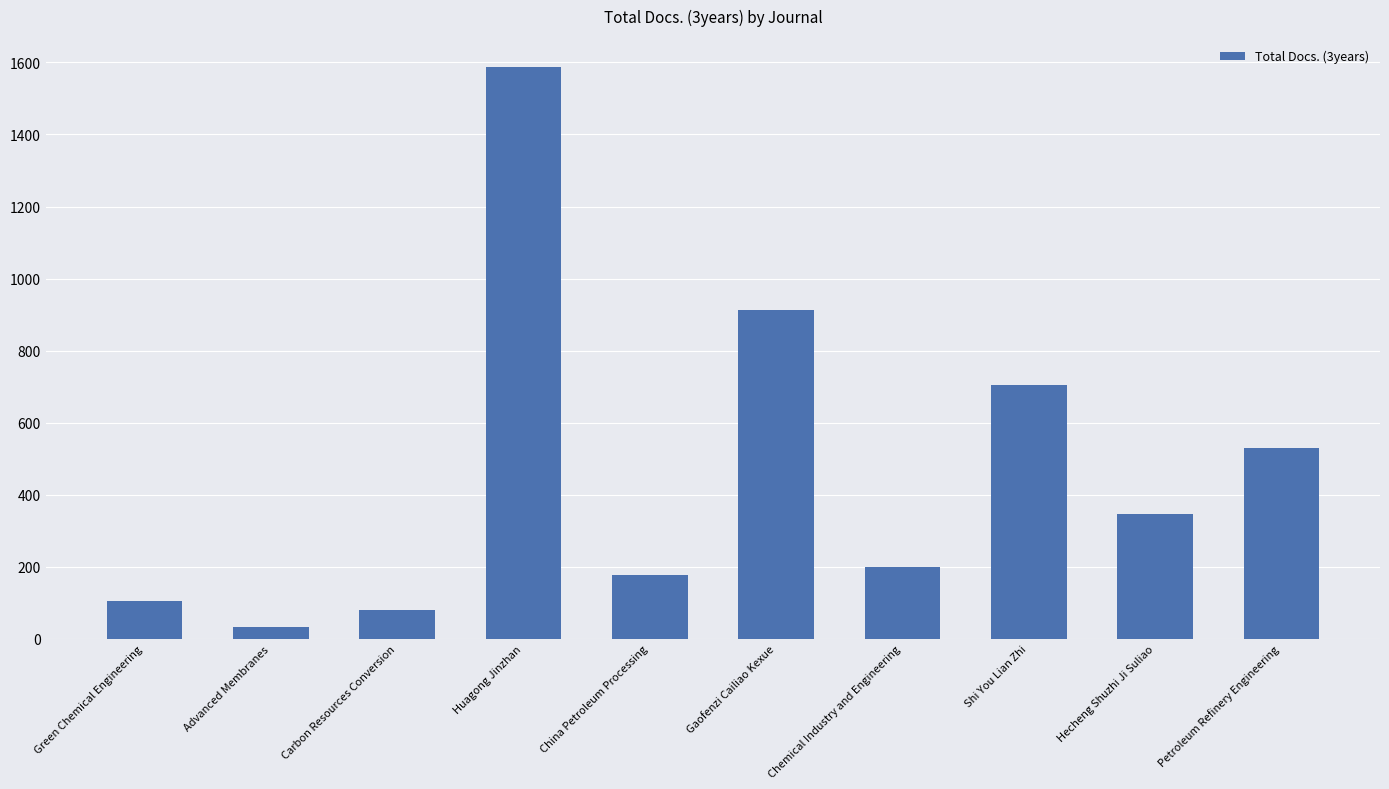

Rank the categories by value from highest to lowest.

Huagong Jinzhan, Gaofenzi Cailiao Kexue, Shi You Lian Zhi, Petroleum Refinery Engineering, Hecheng Shuzhi Ji Suliao, Chemical Industry and Engineering, China Petroleum Processing, Green Chemical Engineering, Carbon Resources Conversion, Advanced Membranes